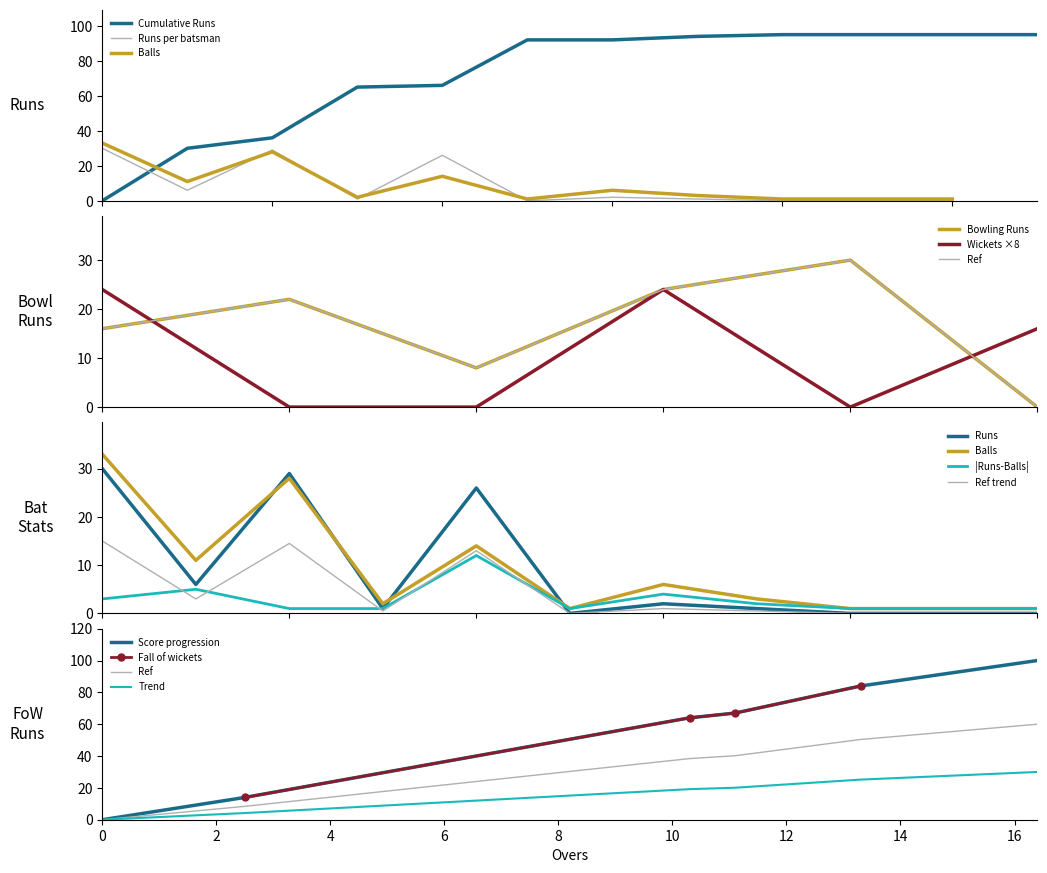

What is the difference between the highest and lowest values at 14?

2